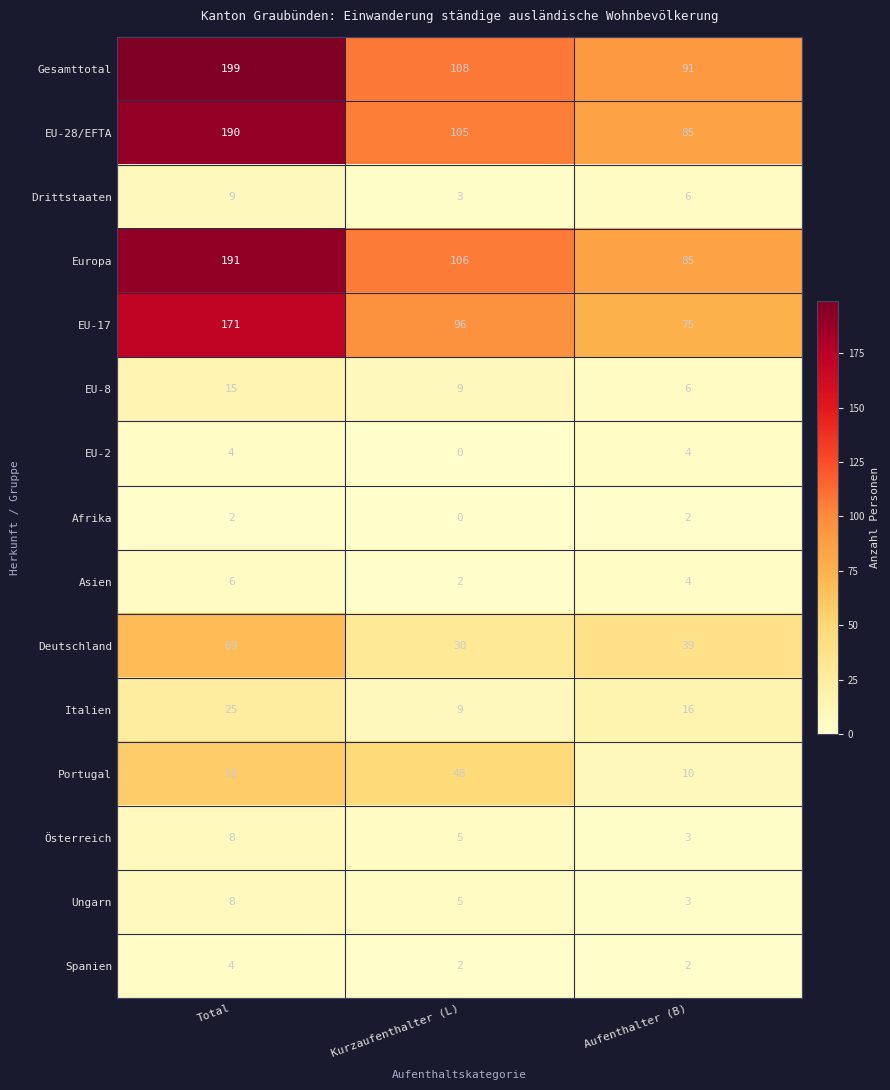

What is the spread (max minus min) of values at Total?

197